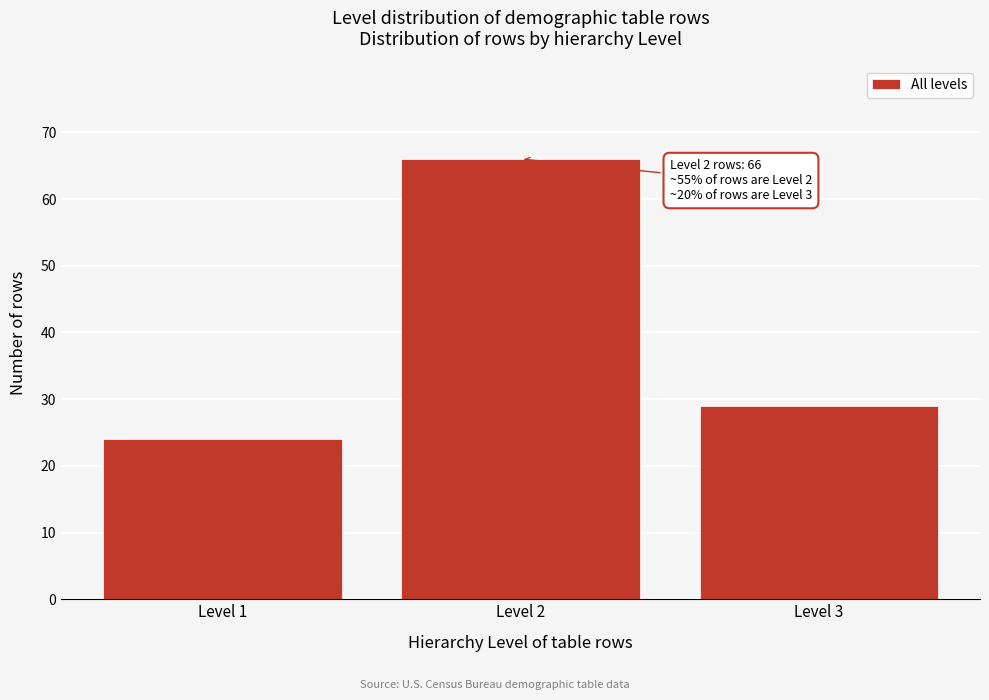

Reading left to right, list all the values displayed in this chart.

Level 1=24	Level 2=66	Level 3=29